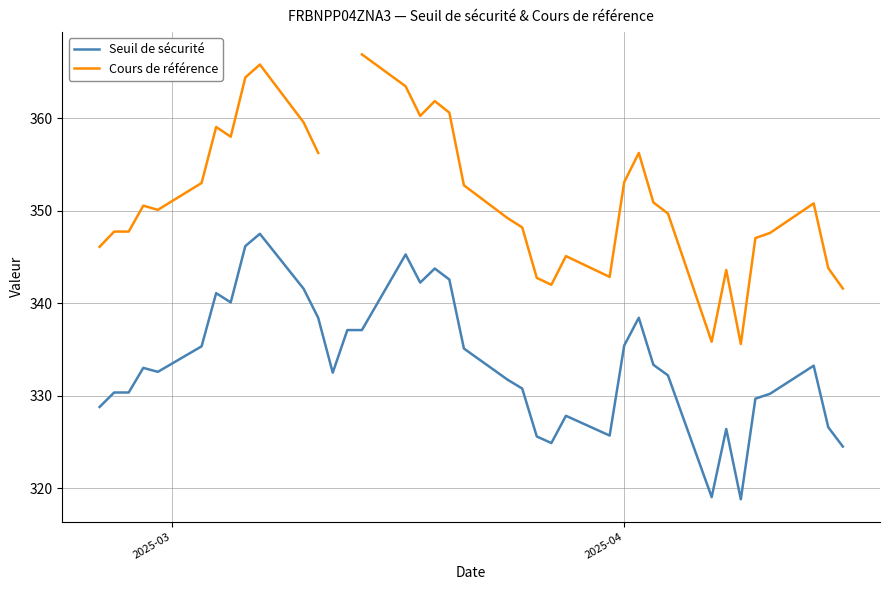

Which series has the largest range (max minus min)?

Cours de référence